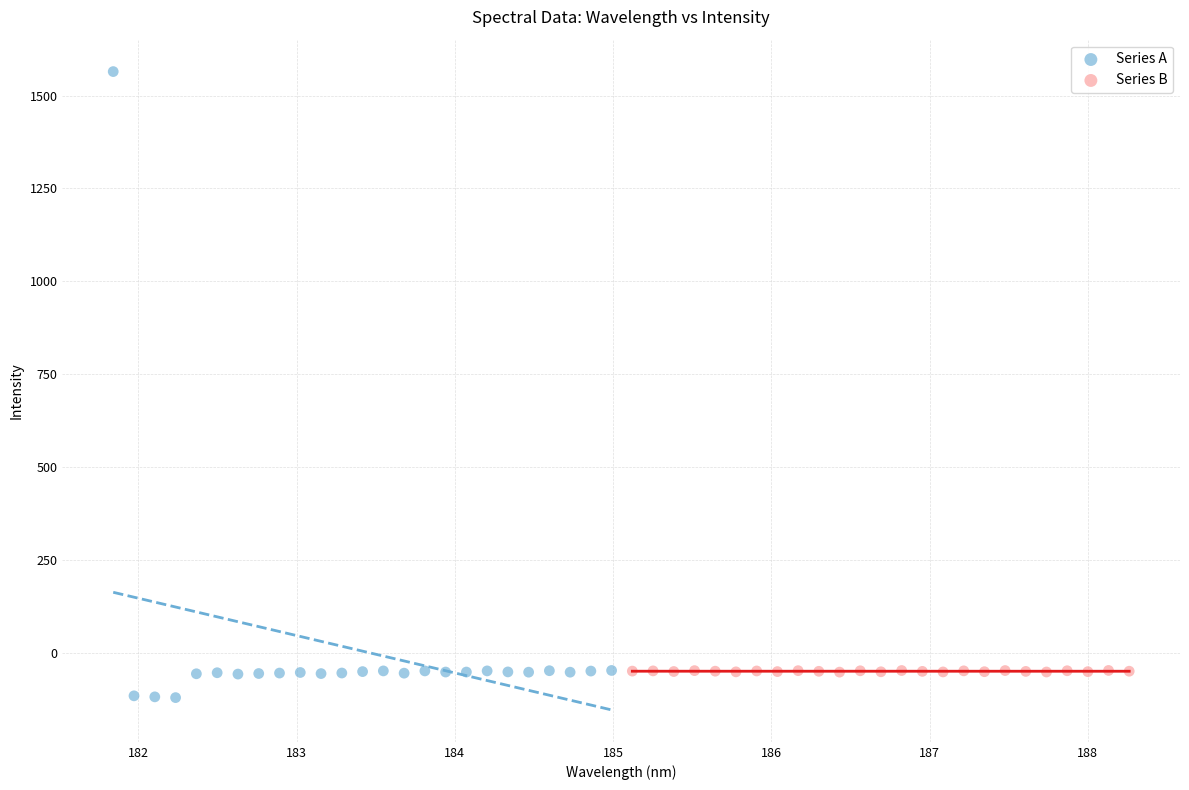

Which series has the widest spread of Y values?

Series A